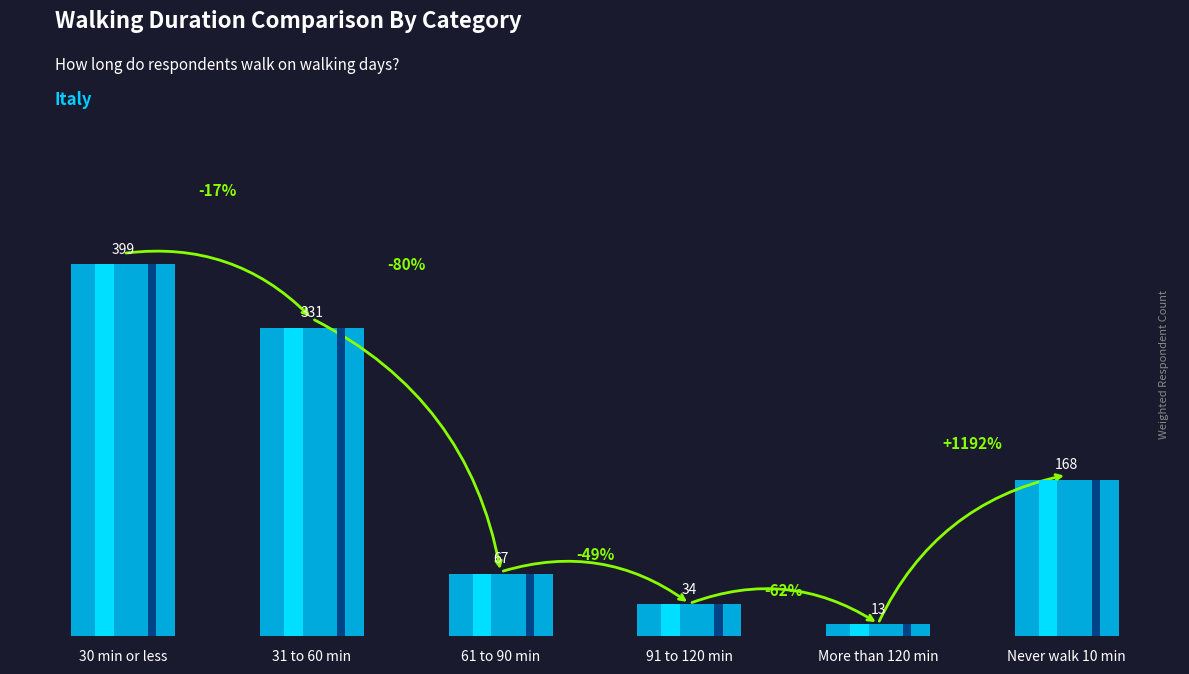

Does the chart contain any negative values?

No